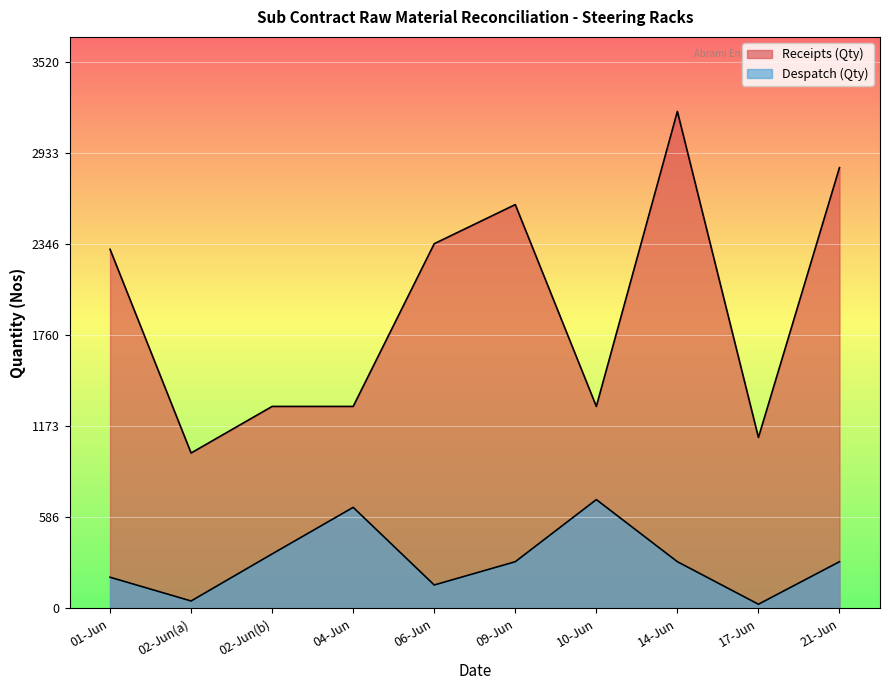

Which series changed the most between 10-Jun and 17-Jun?

Despatch (Qty)